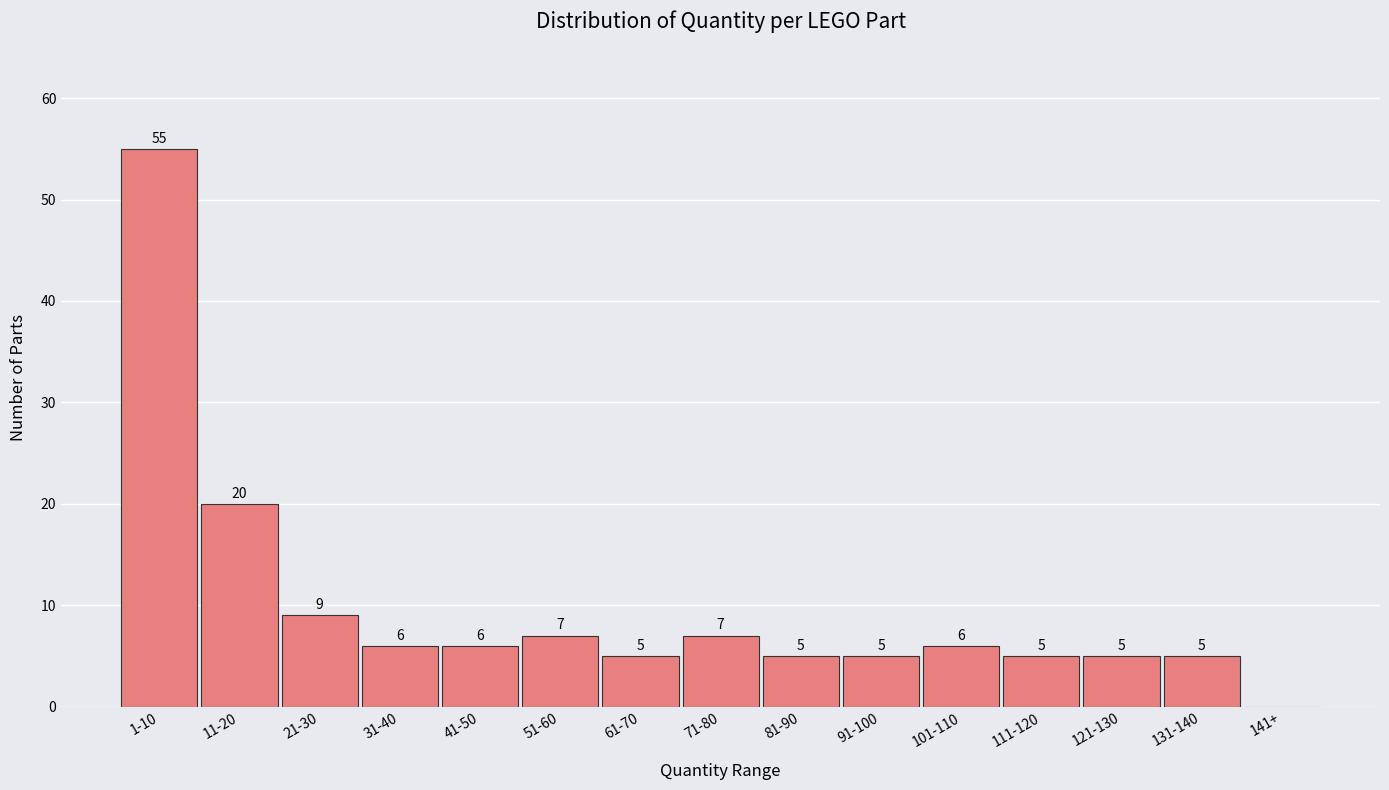

Reading left to right, extract all data points from this chart.

1-10=55	11-20=20	21-30=9	31-40=6	41-50=6	51-60=7	61-70=5	71-80=7	81-90=5	91-100=5	101-110=6	111-120=5	121-130=5	131-140=5	141+=0